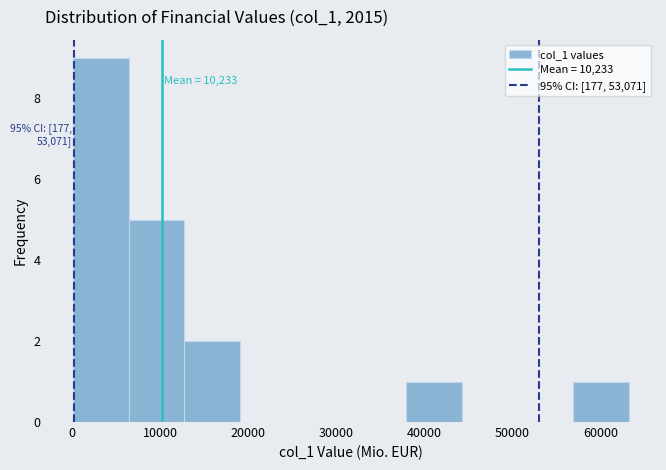

Which range on the x-axis has the tallest bar?

0 to 6000